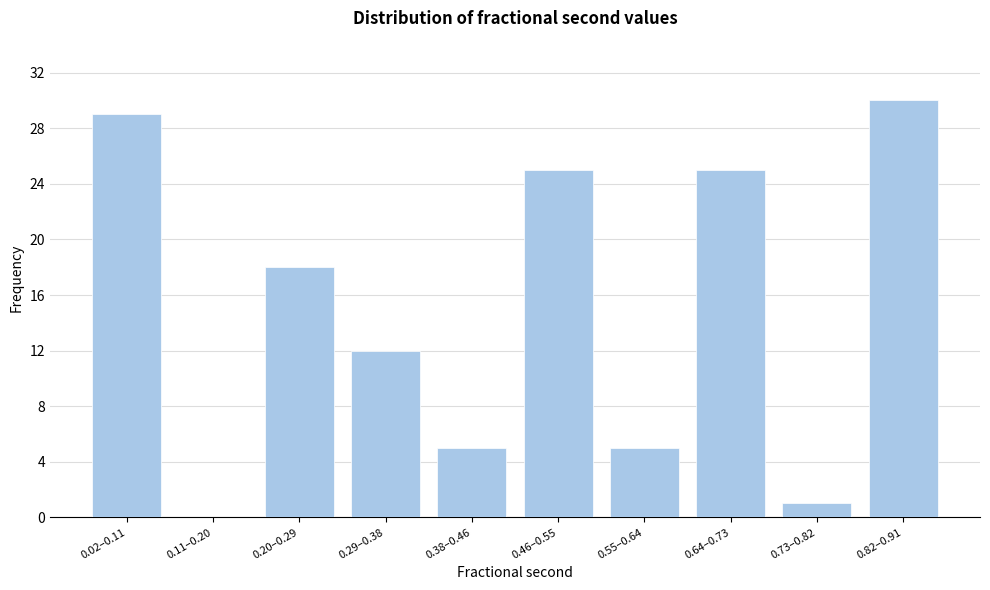

Reading left to right, transcribe all the data shown in this chart.

0.02–0.11=29	0.11–0.20=0	0.20–0.29=18	0.29–0.38=12	0.38–0.46=5	0.46–0.55=25	0.55–0.64=5	0.64–0.73=25	0.73–0.82=1	0.82–0.91=30